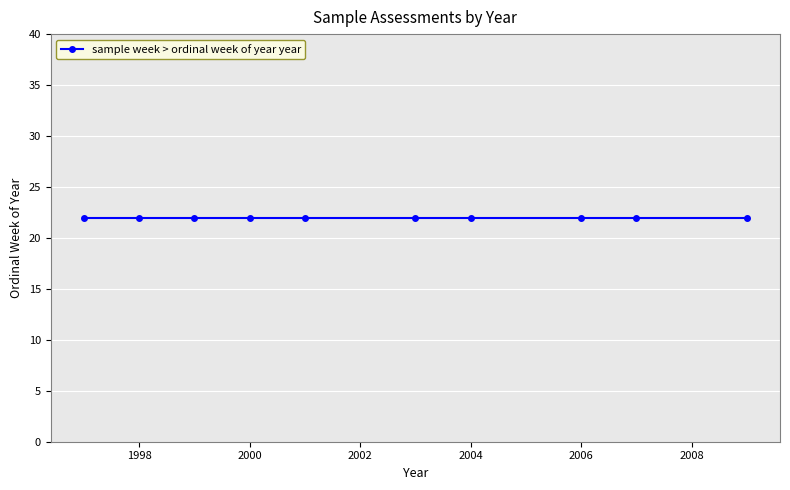

Where does the data first go above 2003?

22